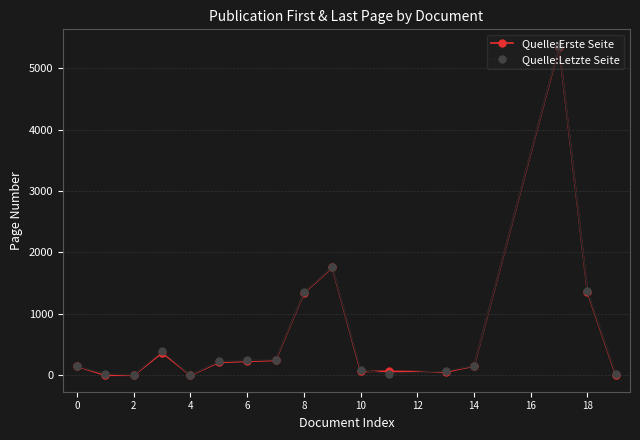

True or false: Quelle:Erste Seite has more than 2 interior local peaks.

True